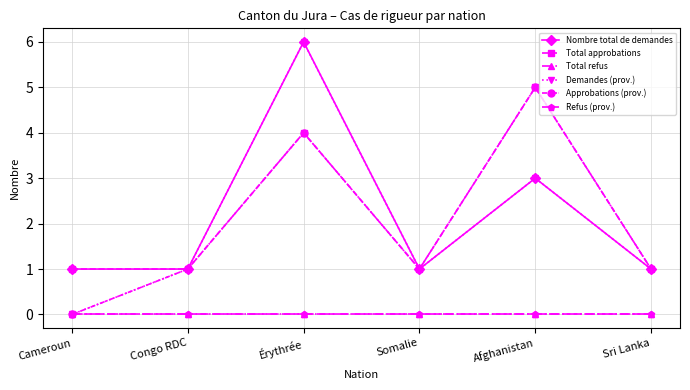

List the series in order of their peak value, lowest first.

Total refus, Refus (prov.), Total approbations, Approbations (prov.), Nombre total de demandes, Demandes (prov.)